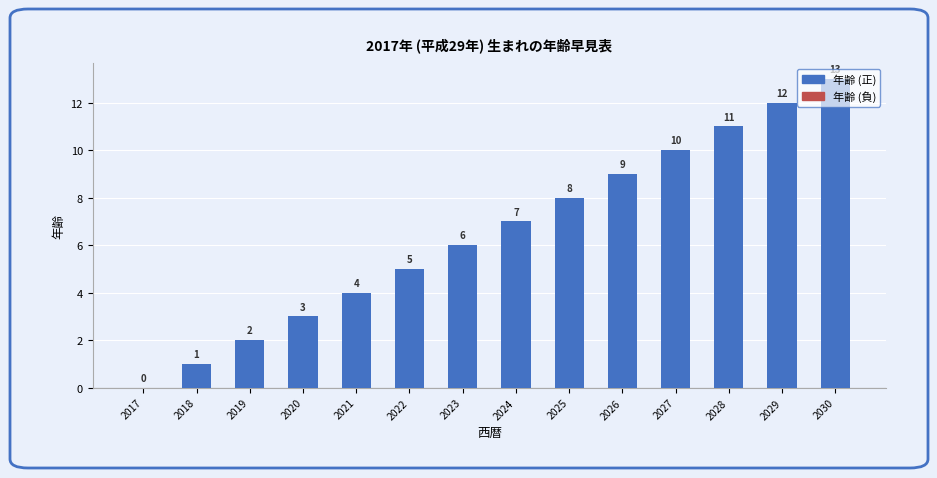

True or false: the data shows 8 at 2017.

False